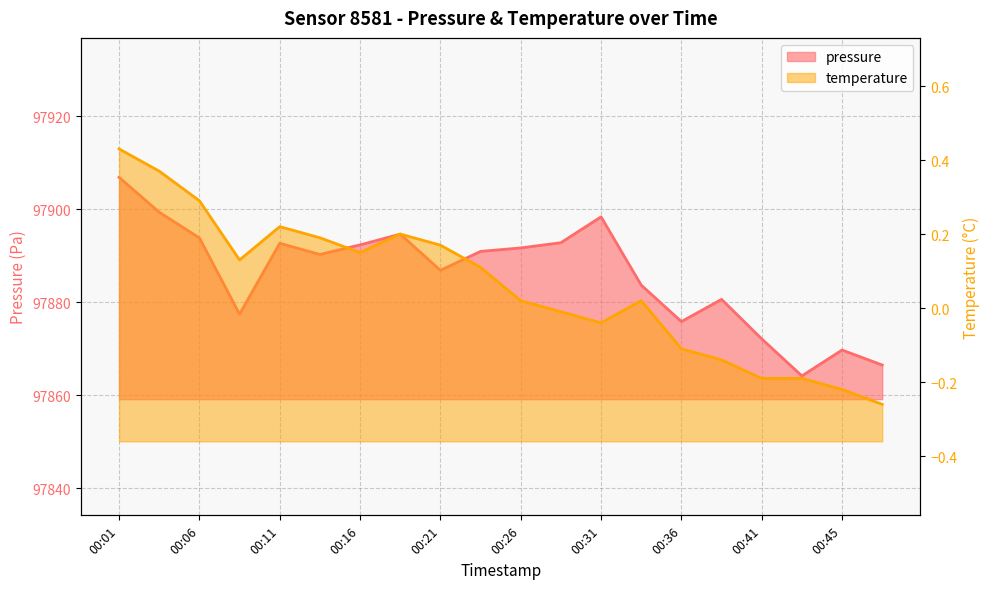

True or false: pressure and temperature cross at least once.

False